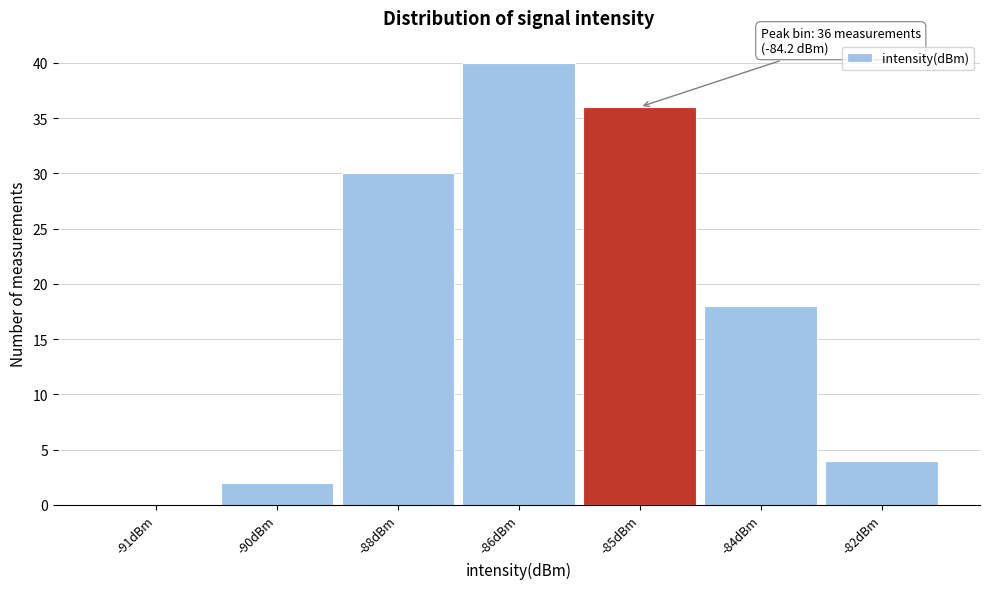

Reading left to right, list all the values displayed in this chart.

-91dBm=0	-90dBm=2	-88dBm=30	-86dBm=40	-85dBm=36	-84dBm=18	-82dBm=4